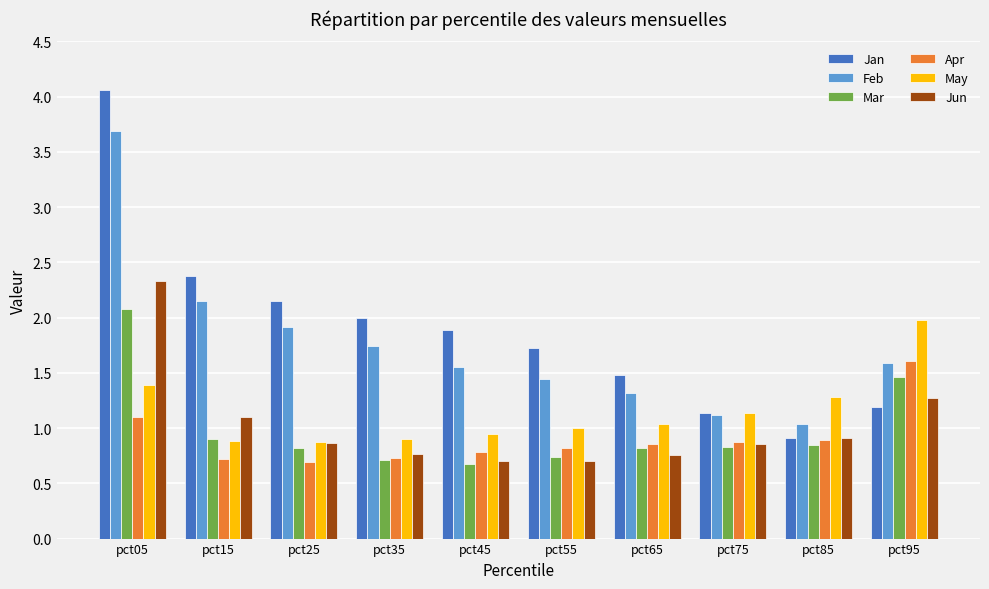

Which series has the largest range (max minus min)?

Jan